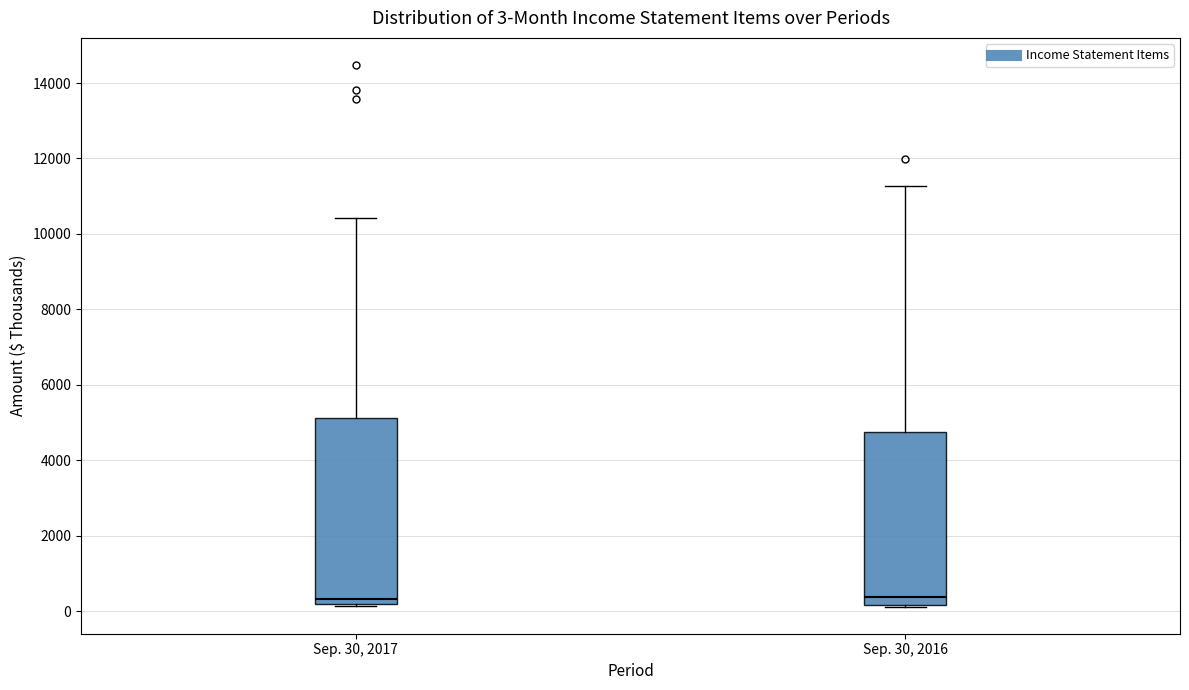

Which box is the tallest, from its lower edge to its upper edge?

Sep. 30, 2017